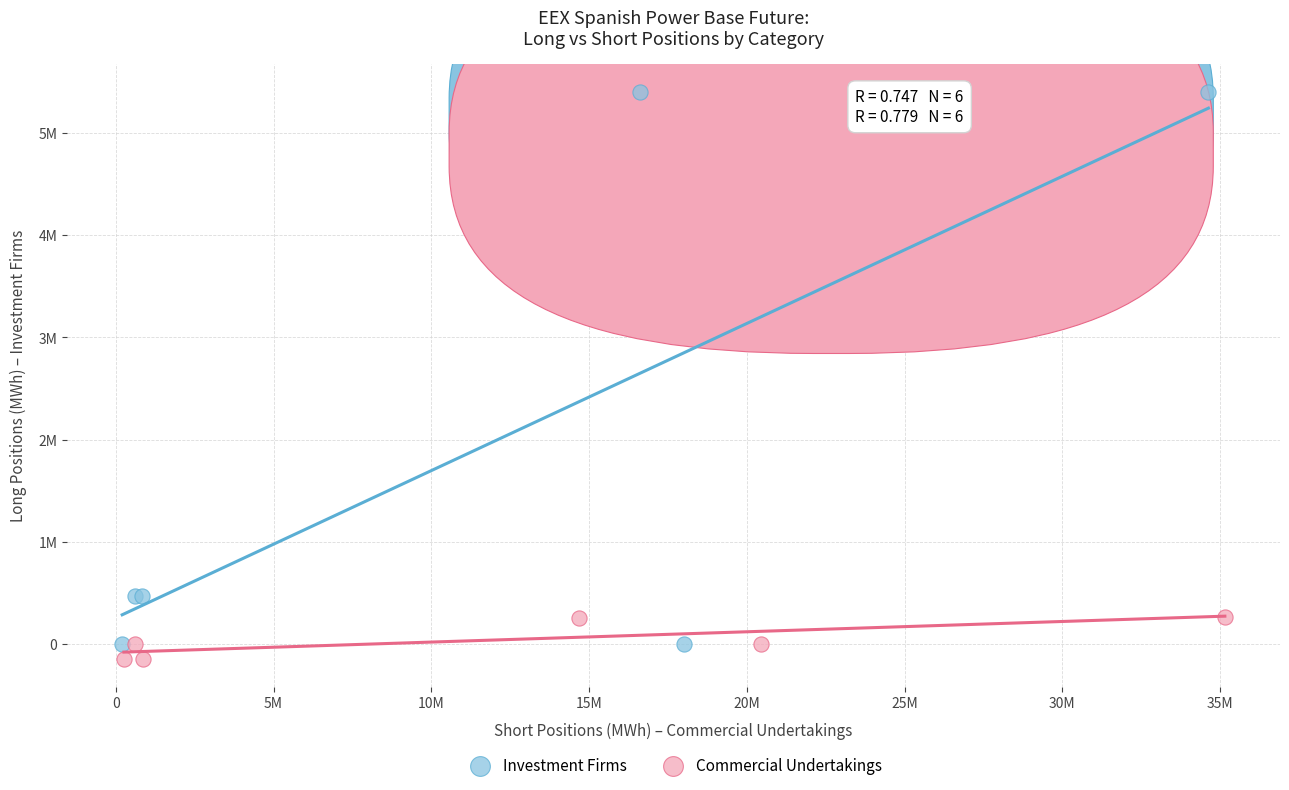

What are all the series names shown in the legend?

Investment Firms, Commercial Undertakings